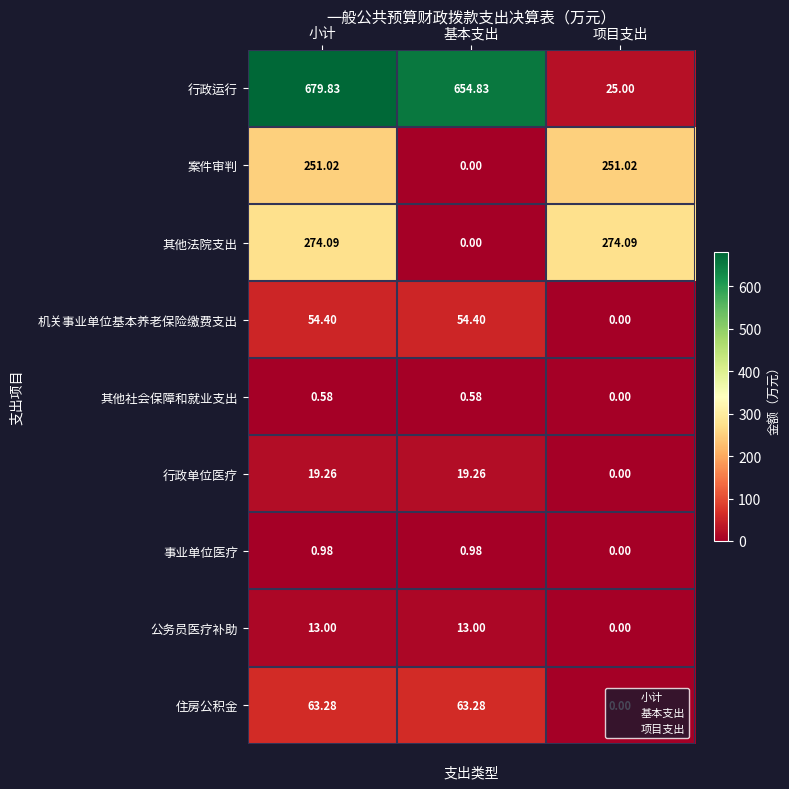

What is the total value across all series at 项目支出?

550.1